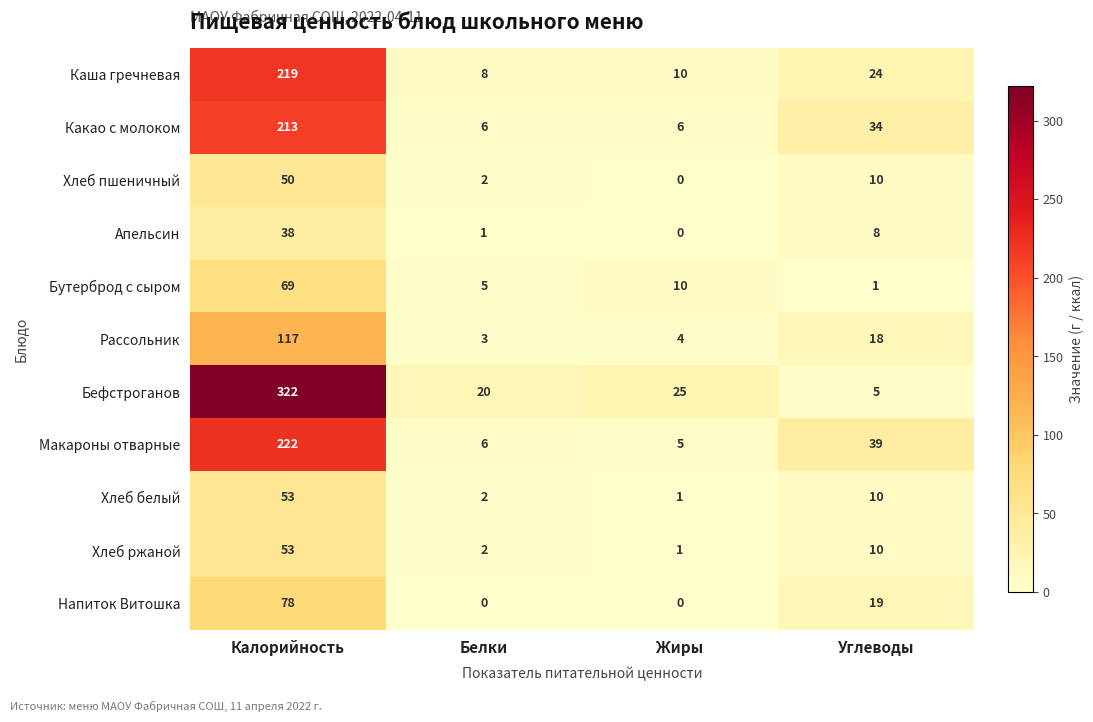

What is the highest value of the Хлеб пшеничный series?

50